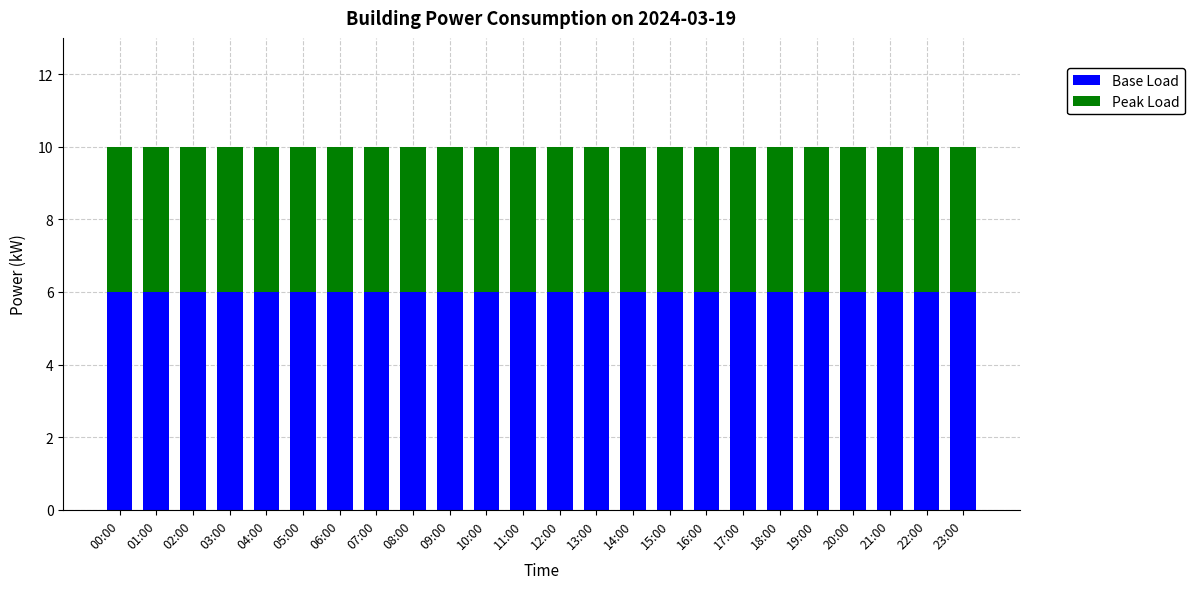

What is the total value across all series at 08:00?

10